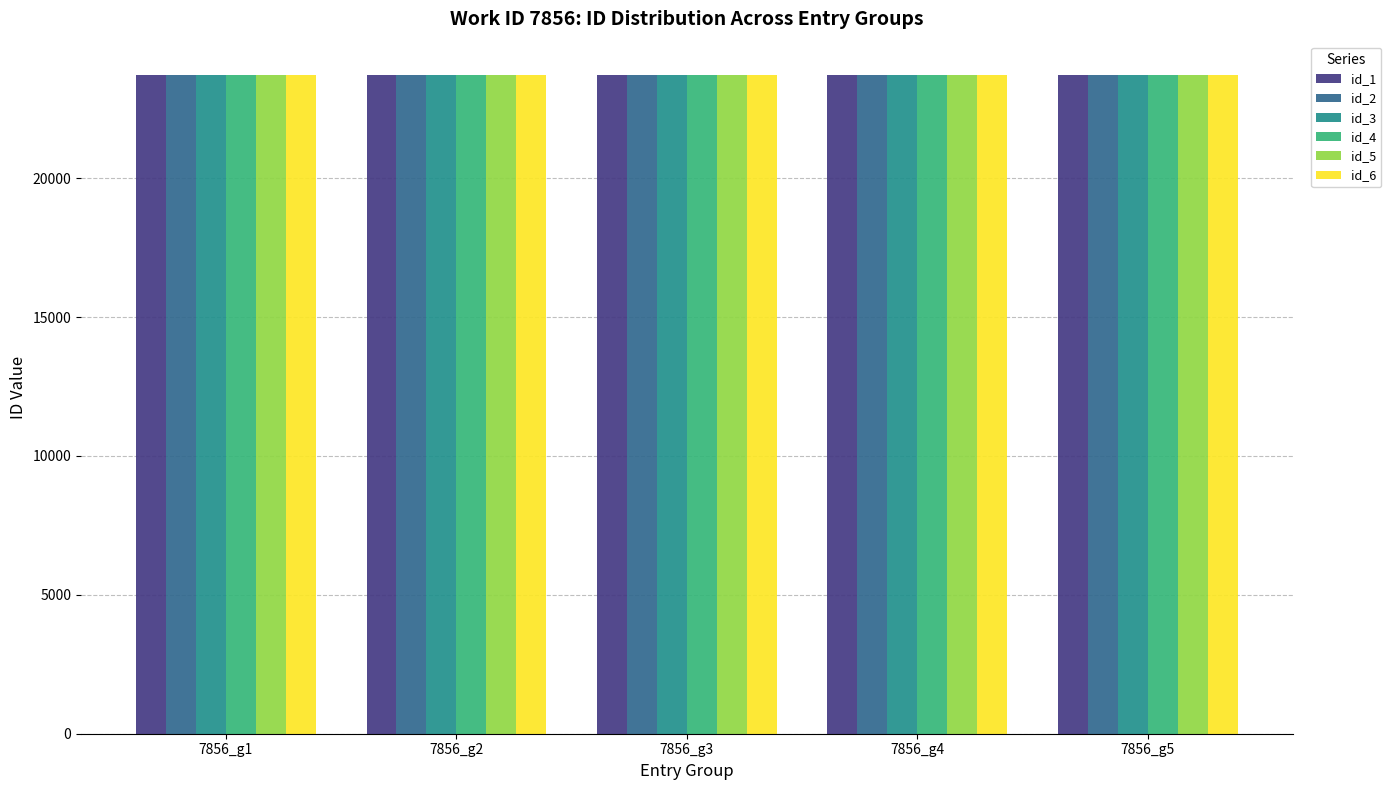

The value of id_4 at 7856_g2 is 23710. True or false?

True